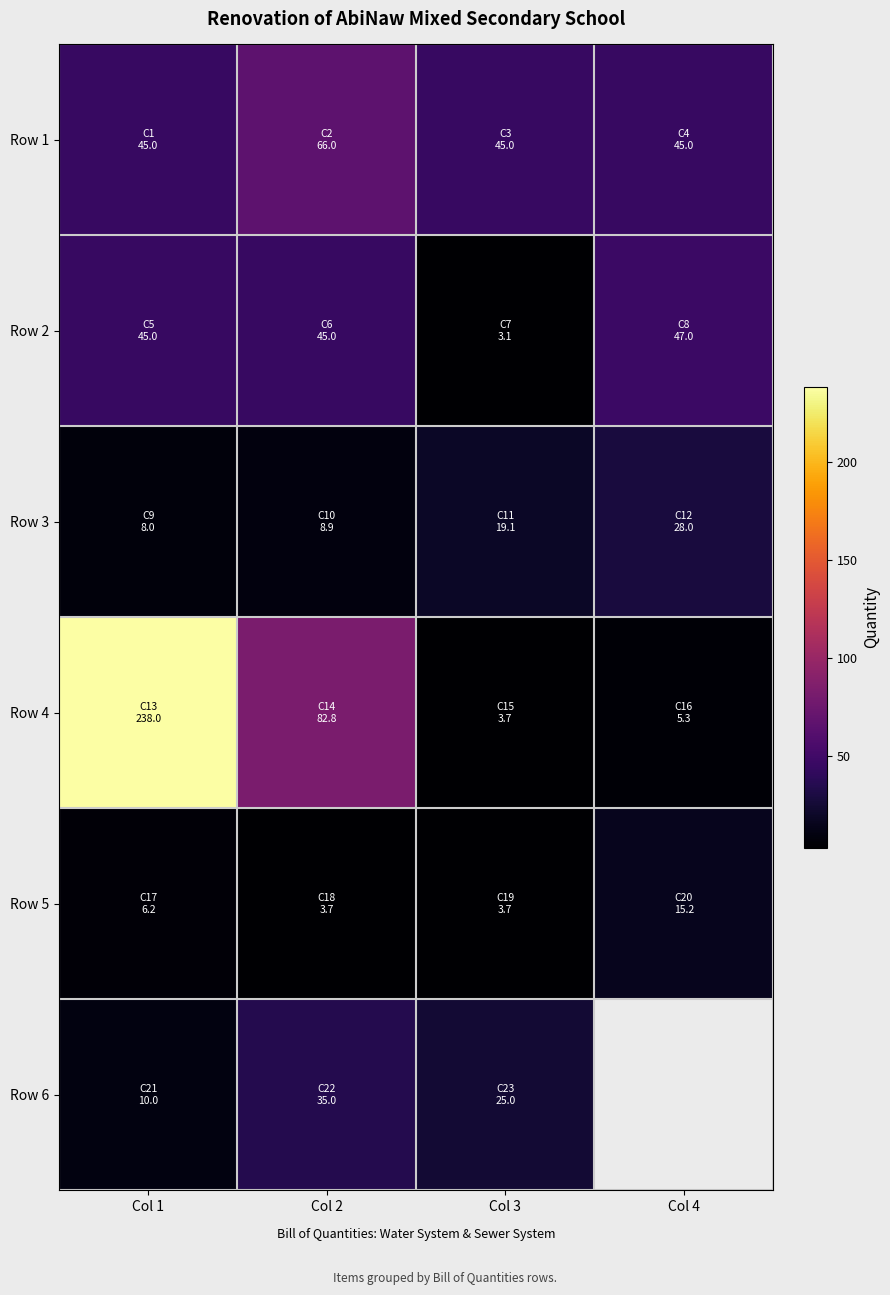

Is it true that Row 4 equals 46.5 at Col 2?

False